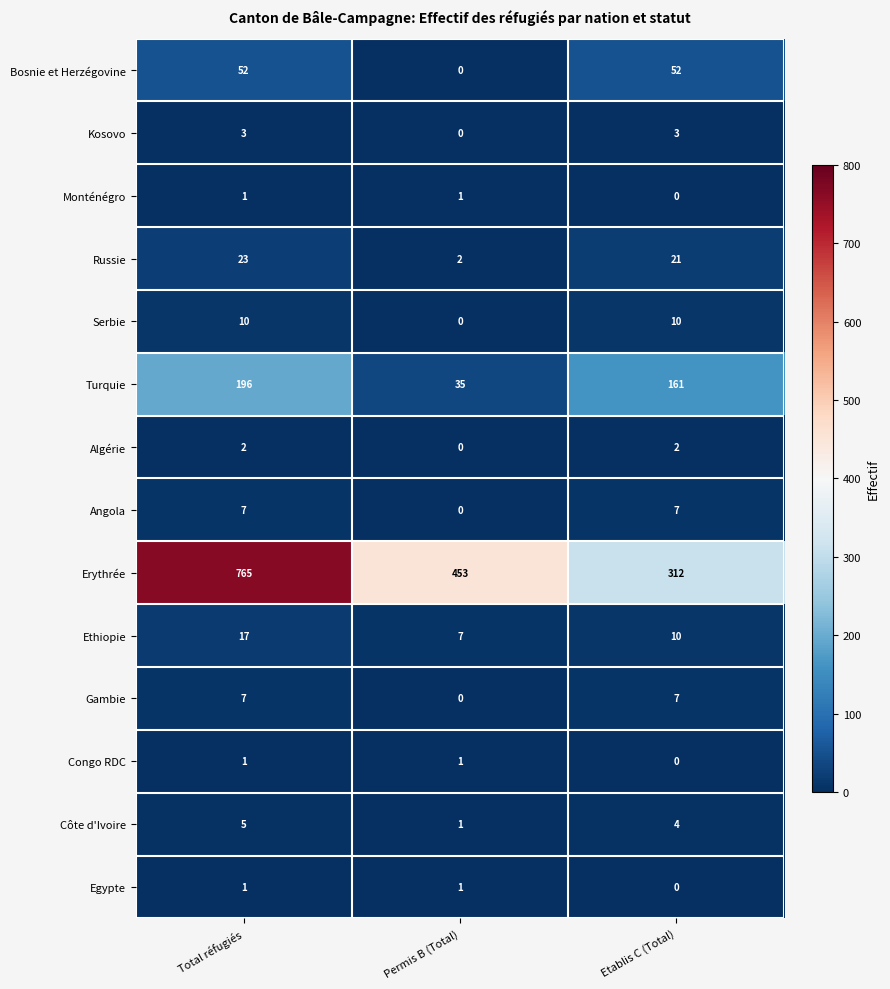

True or false: Serbie has a value of 0 at Permis B (Total).

True